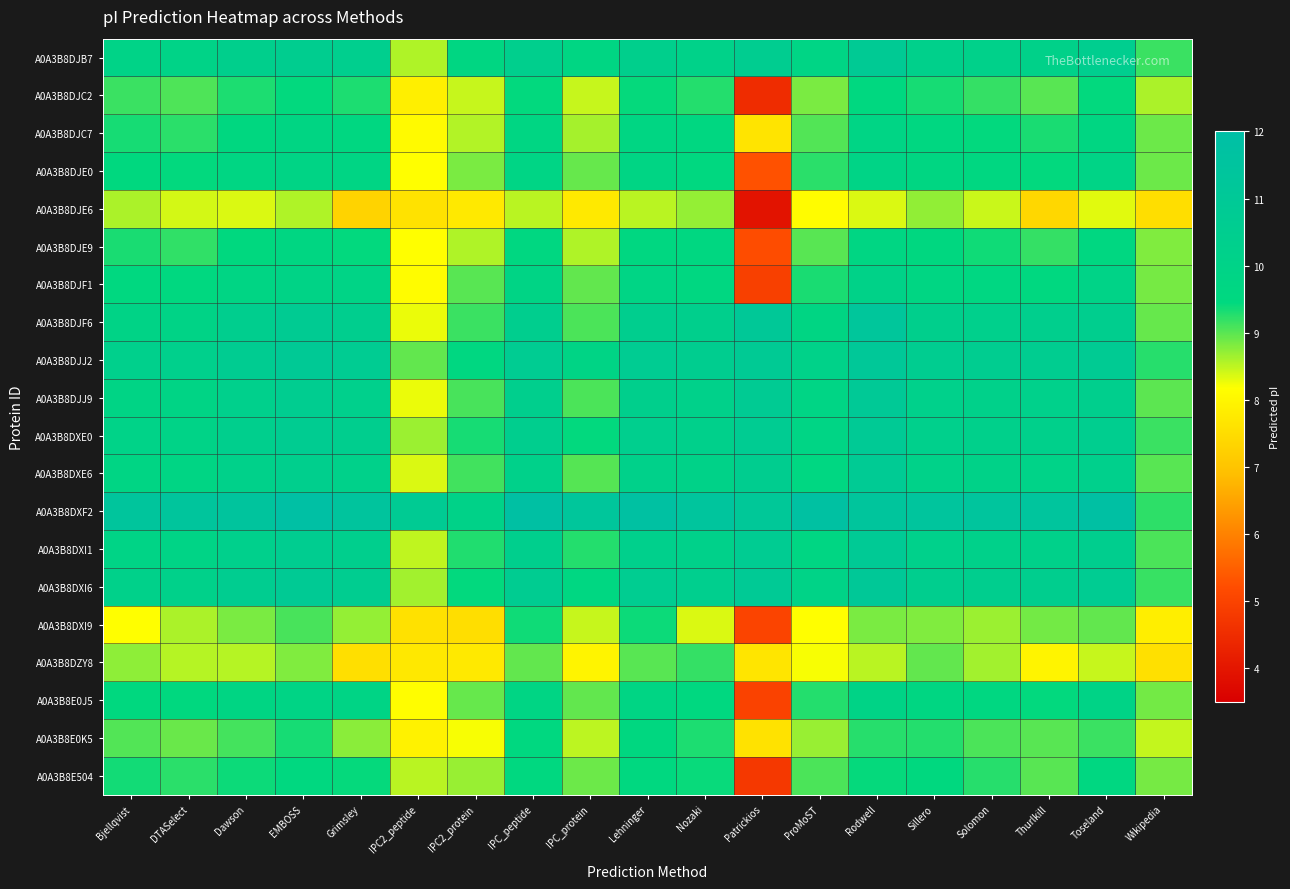

At how many categories does at least one series exceed 4?

19